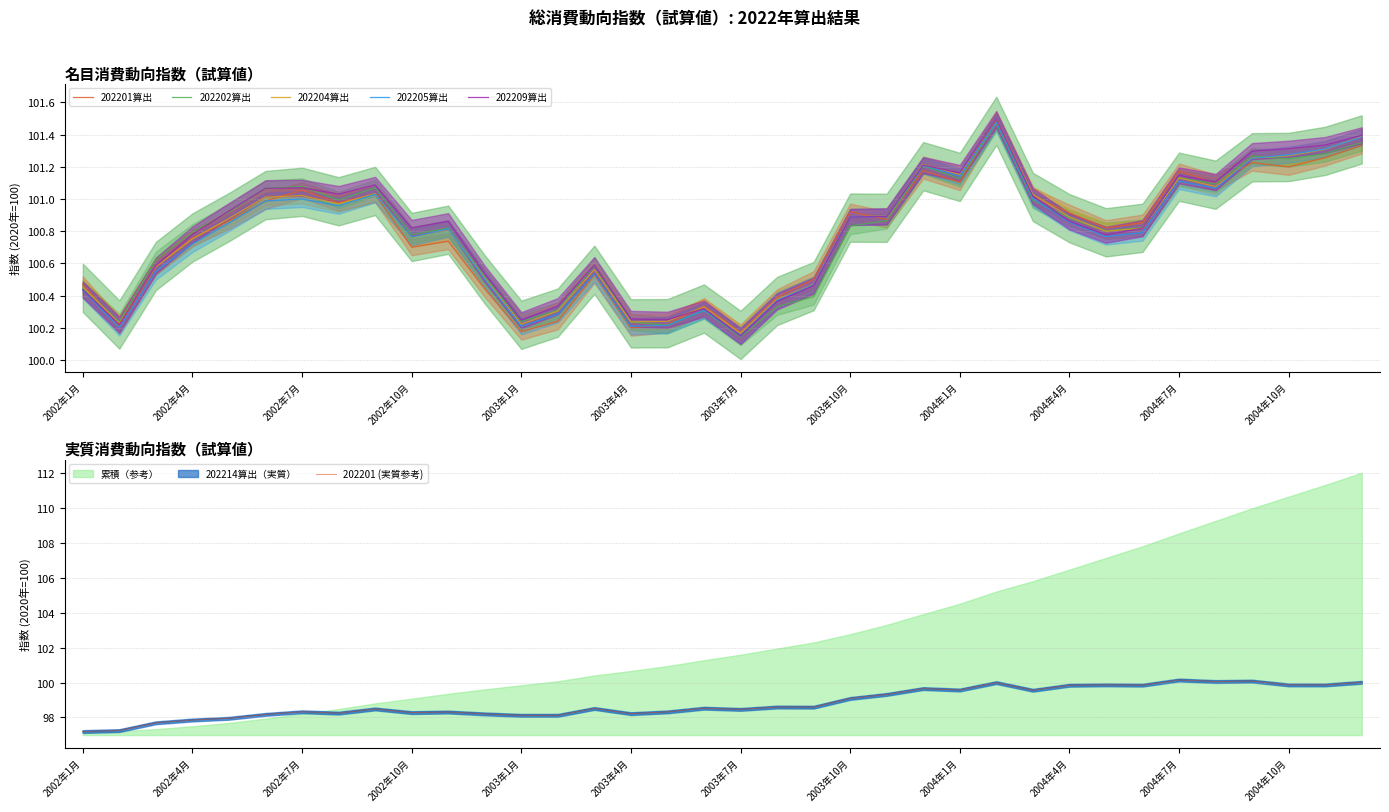

At which category does the chart reach its peak across all series?

25